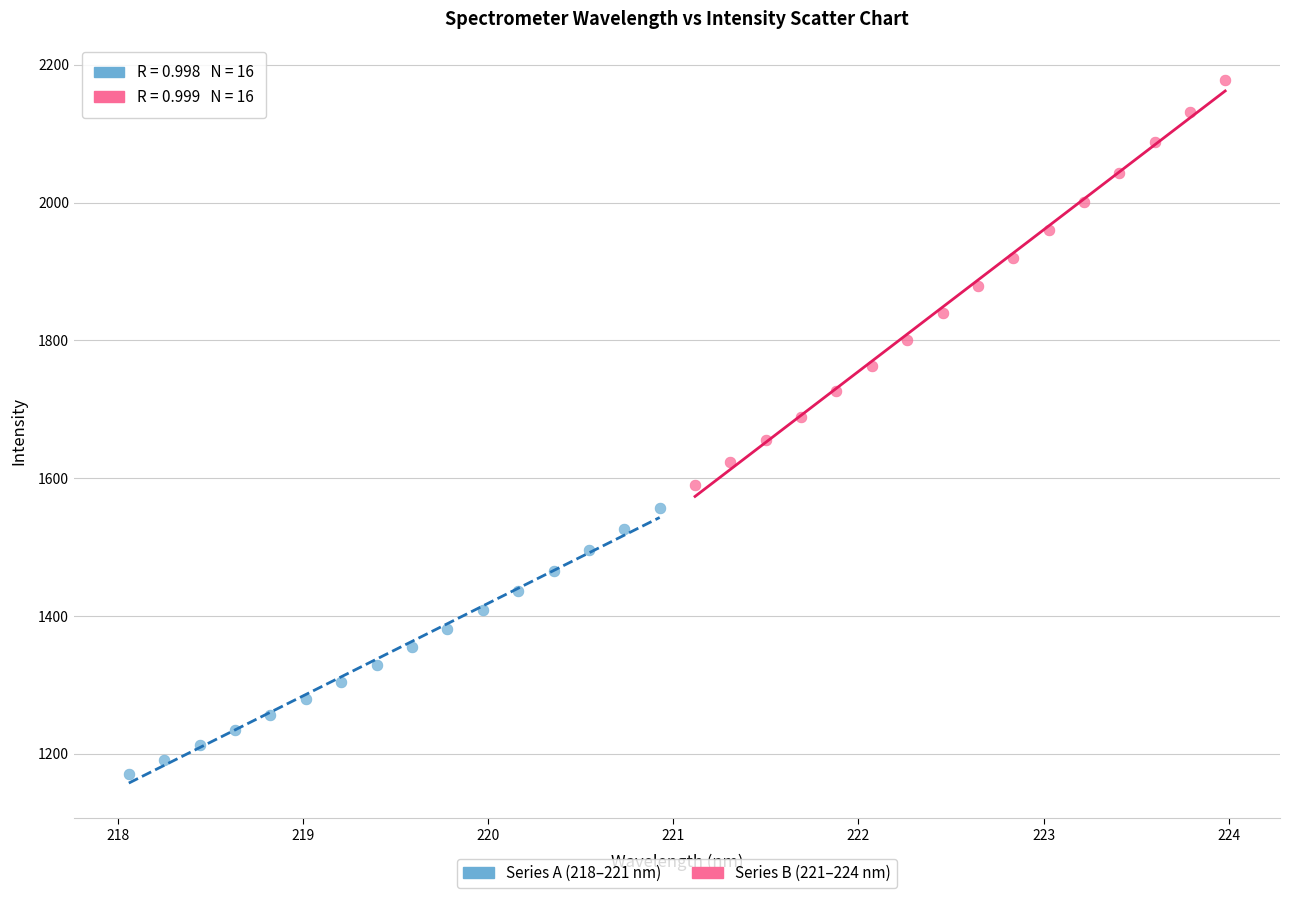

Which series contains the highest Y value?

Series B (221–224 nm)